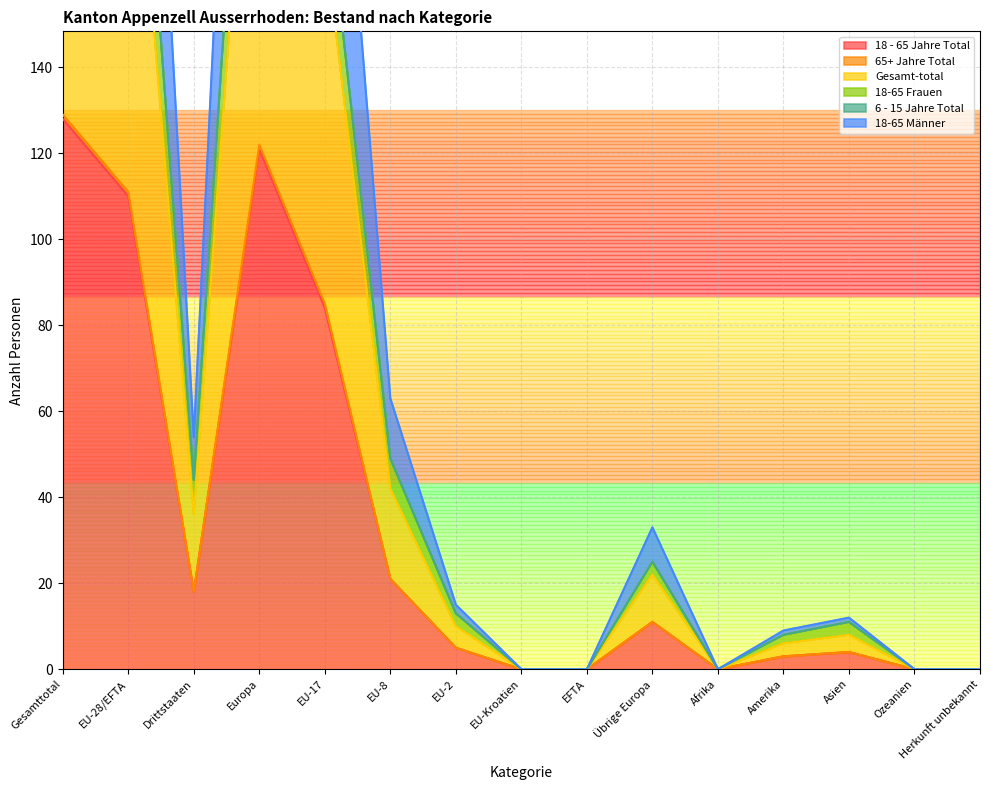

What is the label of the 1st point from the right?

Herkunft unbekannt